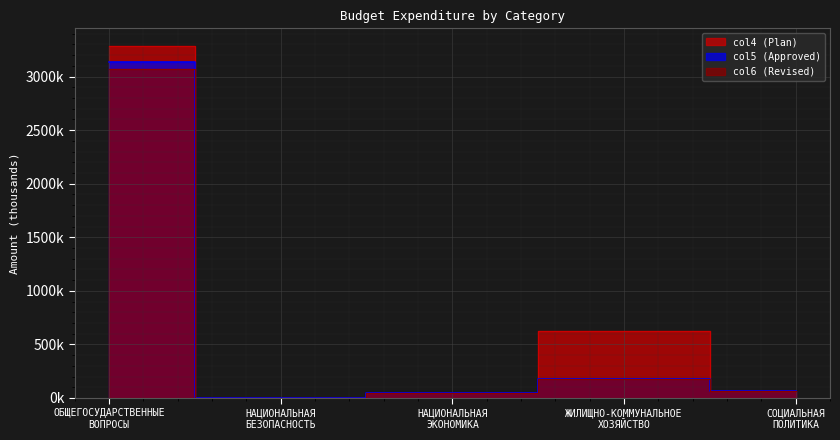

What is the sum of the col6 values at НАЦИОНАЛЬНАЯ
БЕЗОПАСНОСТЬ and ОБЩЕГОСУДАРСТВЕННЫЕ
ВОПРОСЫ?

3067774.5